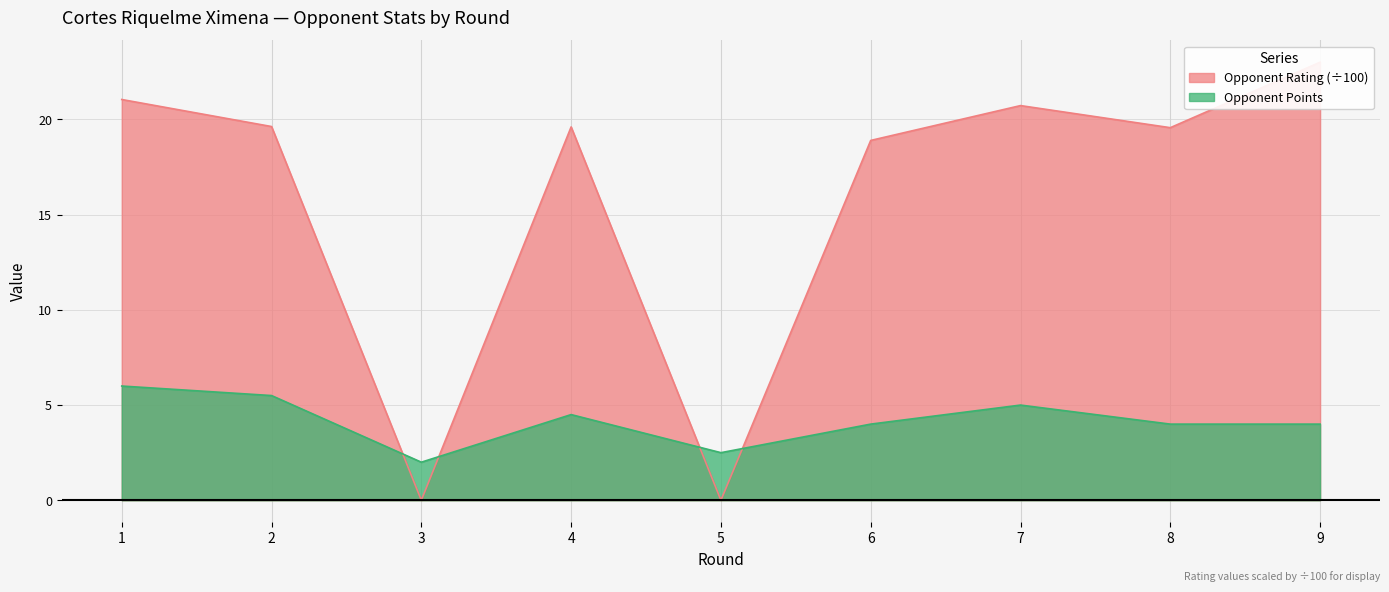

Rank the series by their maximum value, from lowest to highest.

Points, Rating